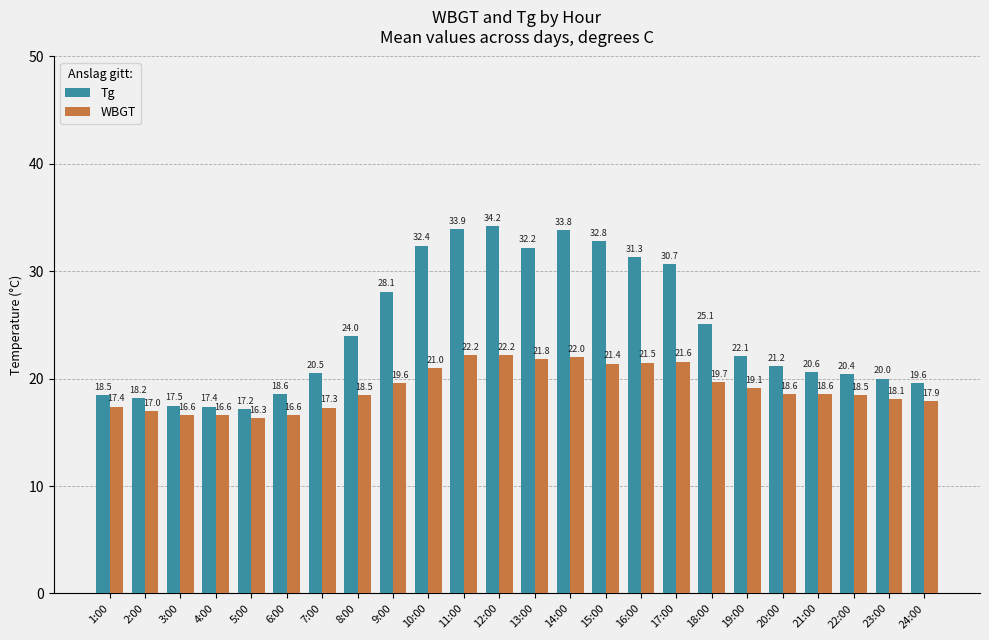

What is the sum of the WBGT values at 15:00 and 22:00?

39.9